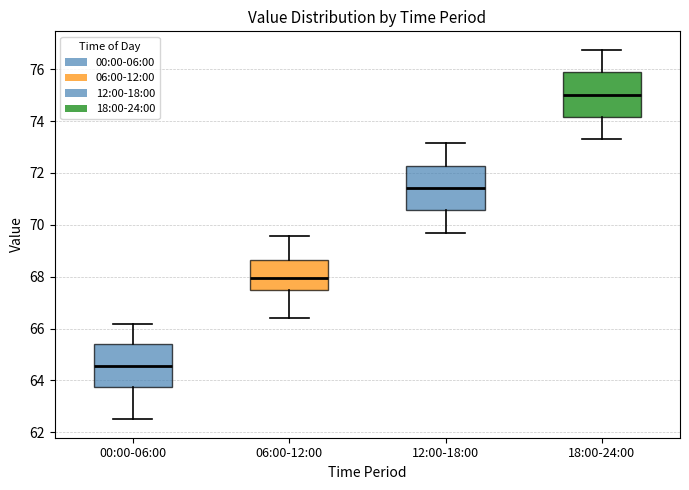

Reading left to right, read every box against the y-axis: the position of its median line, the range the box covers, and the ends of its whiskers. The values are not printed on the chart, so give them approximately, as read against the axis.

00:00-06:00: median 64.6, box 63.8 to 65.4, whiskers 62.6 to 66.2
06:00-12:00: median 68.0, box 67.4 to 68.6, whiskers 66.4 to 69.6
12:00-18:00: median 71.4, box 70.6 to 72.2, whiskers 69.8 to 73.2
18:00-24:00: median 75.0, box 74.2 to 75.8, whiskers 73.4 to 76.8